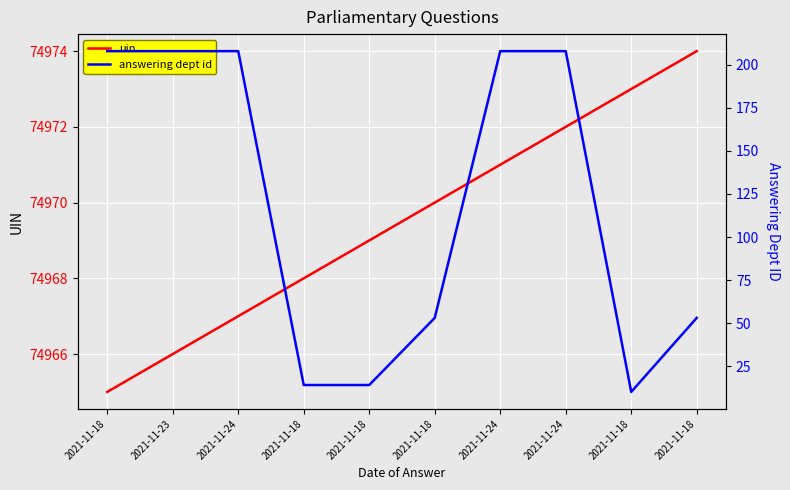

True or false: uin has a value of 118518 at 2021-11-18.

False